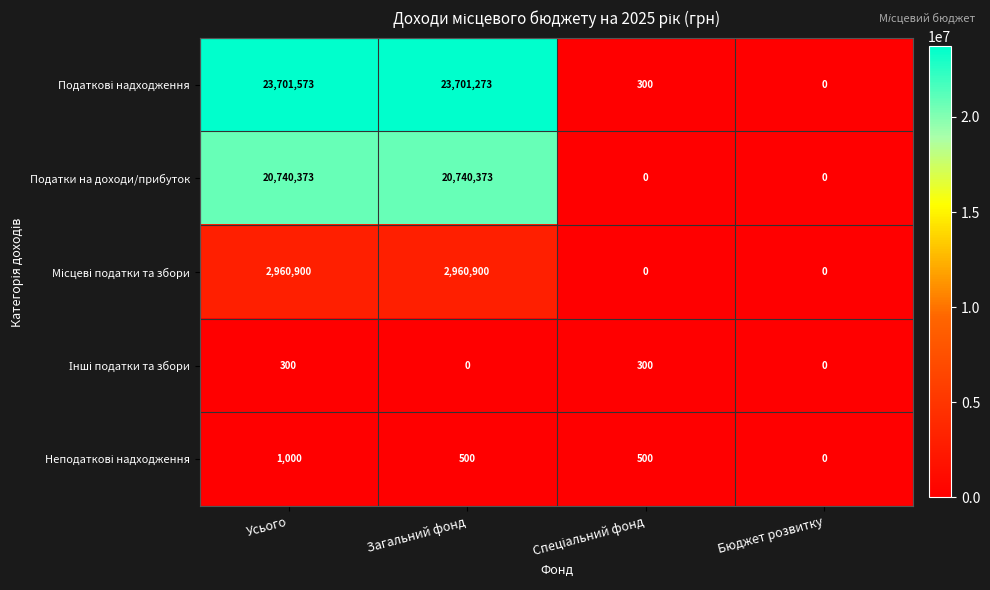

What is the total value across all series at Загальний фонд?

47403046